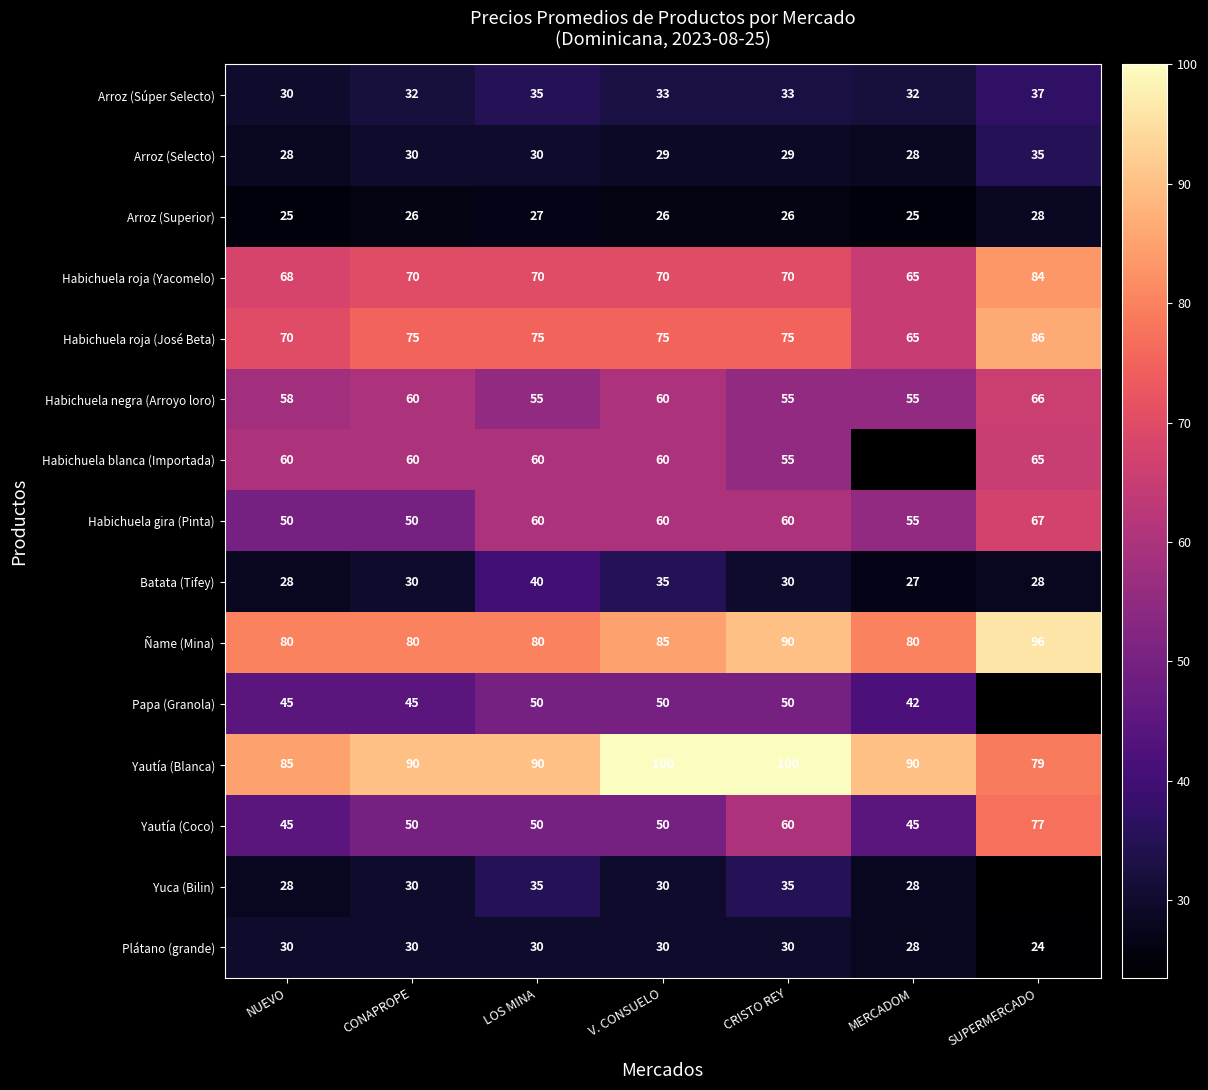

Between NUEVO and CONAPROPE, which is larger?

CONAPROPE